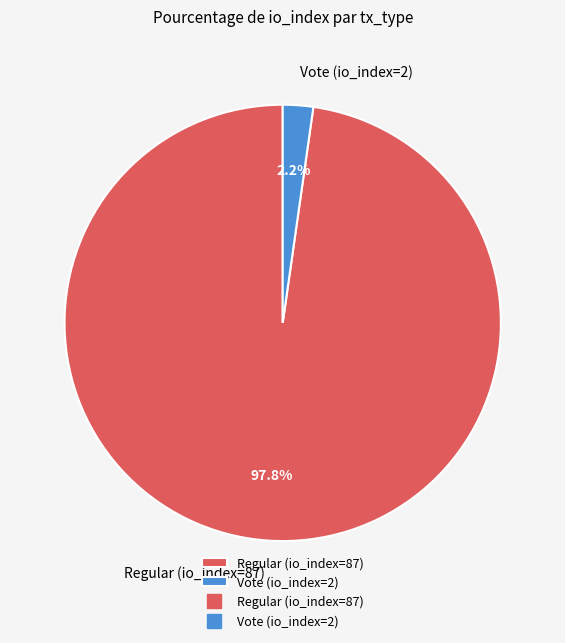

How many segments does this pie chart have?

2